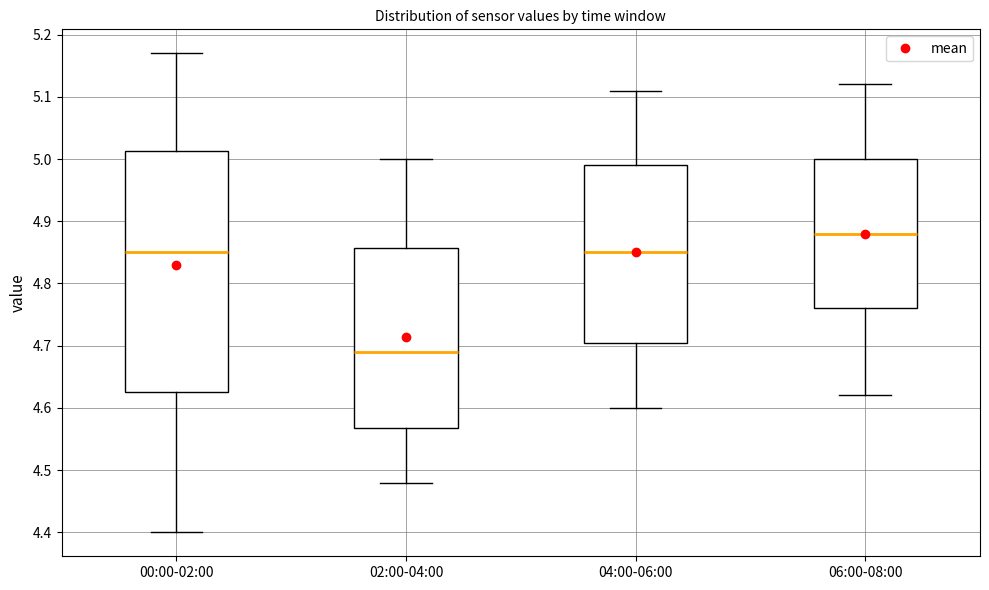

Reading left to right, transcribe this box plot: for each box, give where its median line is, the range the box spans, and where its two whiskers end, as read against the y-axis. The values are not printed on the chart, so give them approximately, as read against the axis.

00:00-02:00: median 4.85, box 4.63 to 5.01, whiskers 4.40 to 5.17
02:00-04:00: median 4.69, box 4.57 to 4.86, whiskers 4.48 to 5.00
04:00-06:00: median 4.85, box 4.71 to 4.99, whiskers 4.60 to 5.11
06:00-08:00: median 4.88, box 4.76 to 5.00, whiskers 4.62 to 5.12